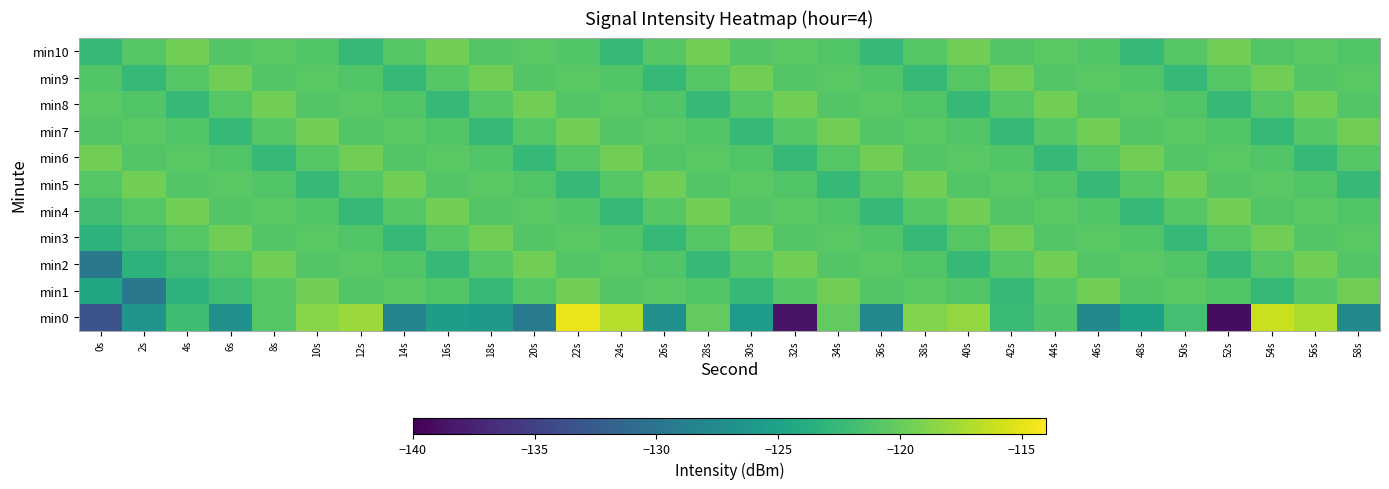

Count the number of data series in this chart.

11